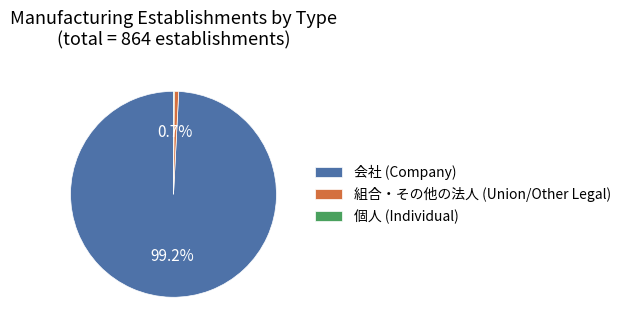

What is the total percentage of 会社 (Company) and 組合・その他の法人 (Union/Other Legal)?

99.9%